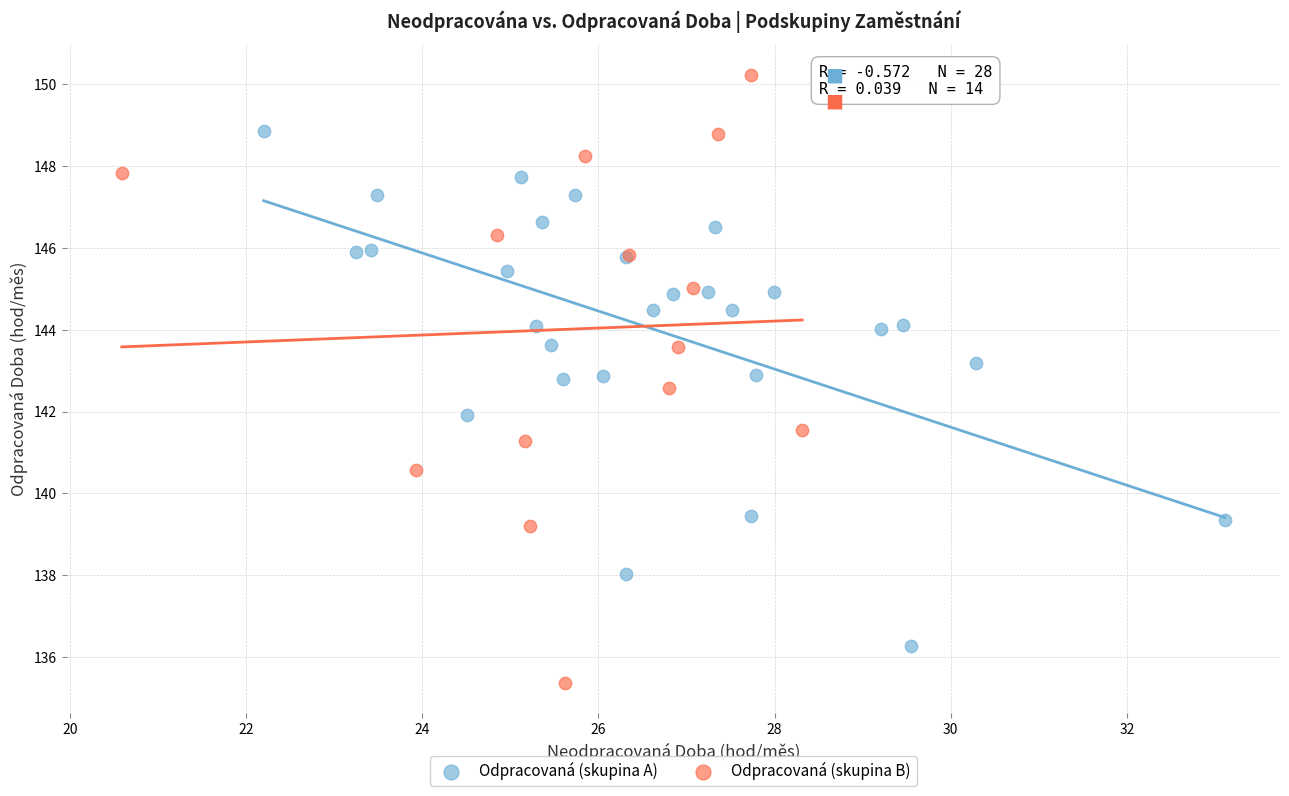

Which series contains the lowest Y value?

Odpracovaná (skupina B)